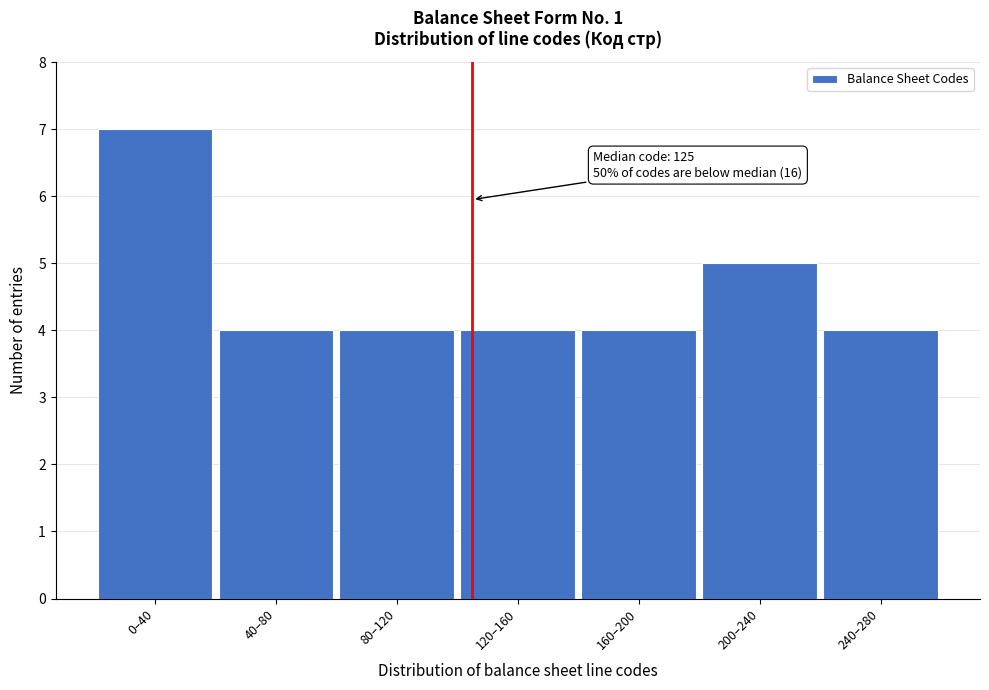

Reading right to left, list all the values displayed in this chart.

240–280=4	200–240=5	160–200=4	120–160=4	80–120=4	40–80=4	0–40=7